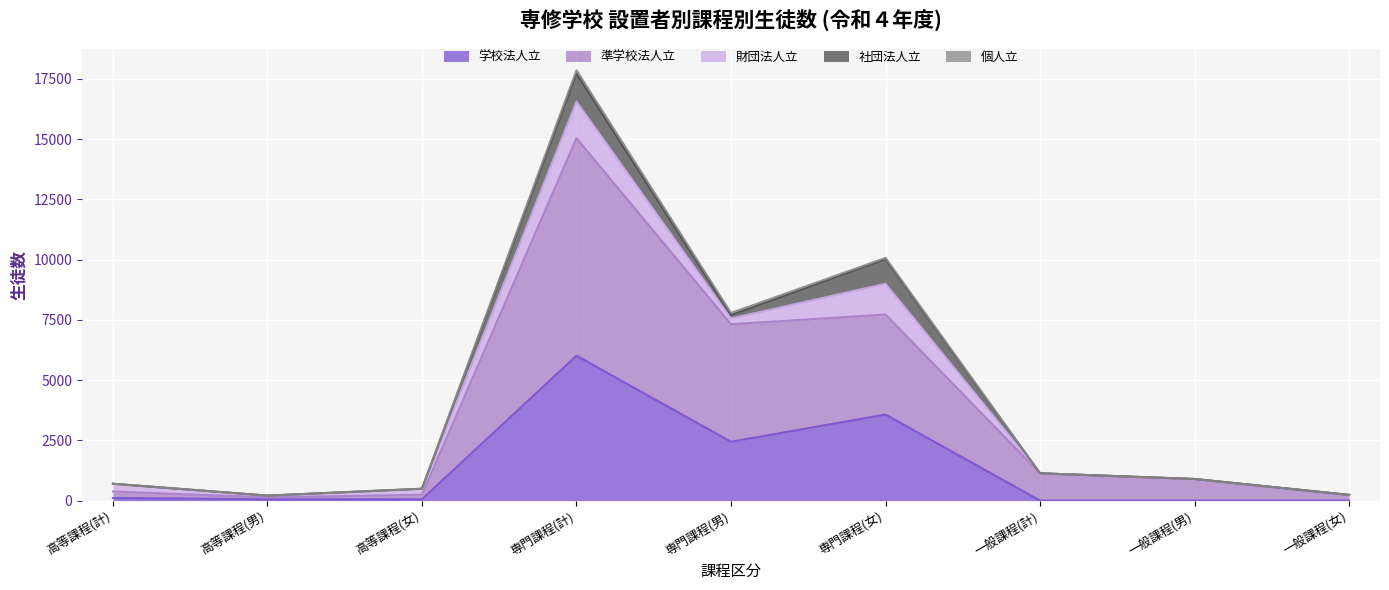

True or false: 学校法人立 and 準学校法人立 intersect in this chart.

False